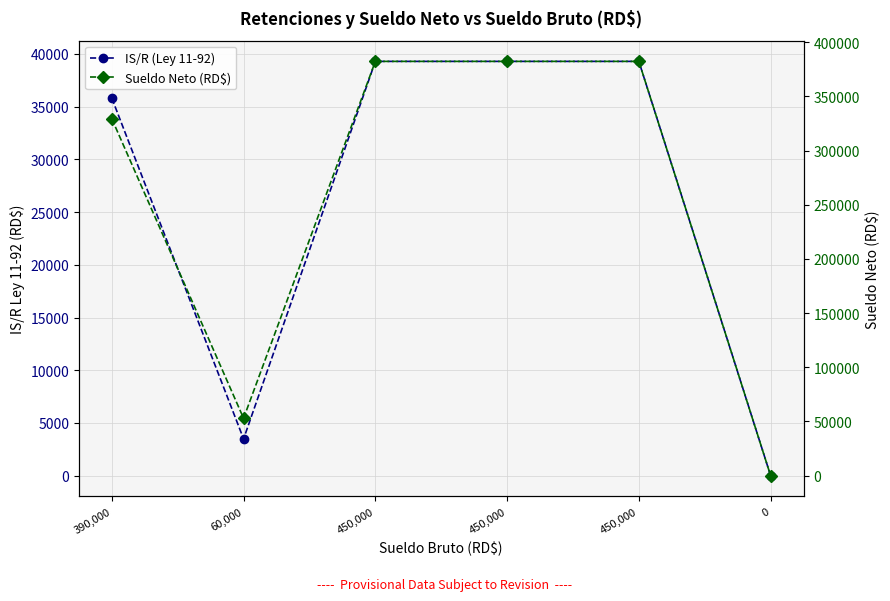

At 450,000, list the series in order from smallest to largest.

IS/R (Ley 11-92), Sueldo Neto (RD$)